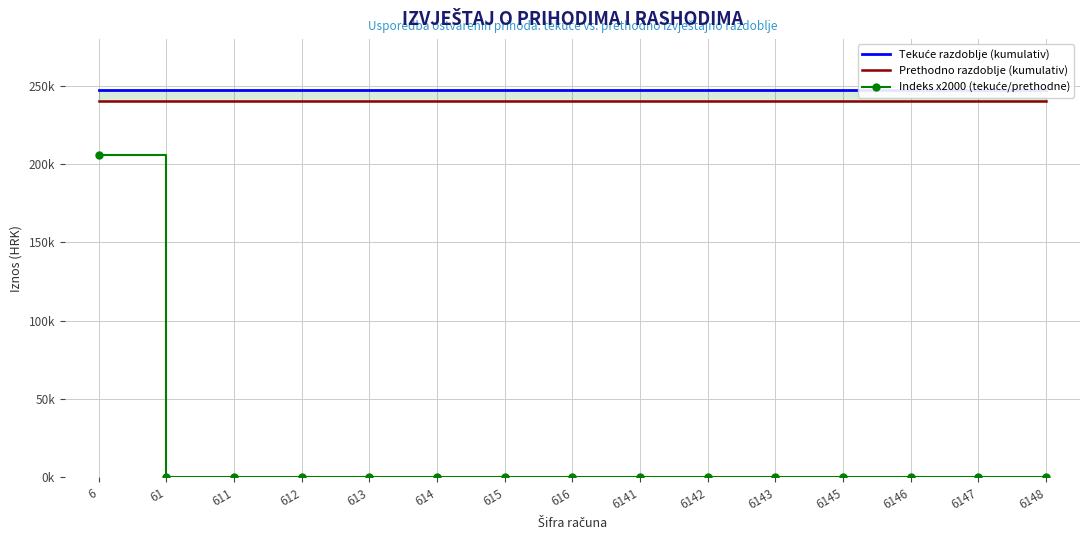

Is the value of Indeks x2000 (tekuće/prethodne) at 614 greater than the value of Tekuće razdoblje (kumulativ) at 6141?

No